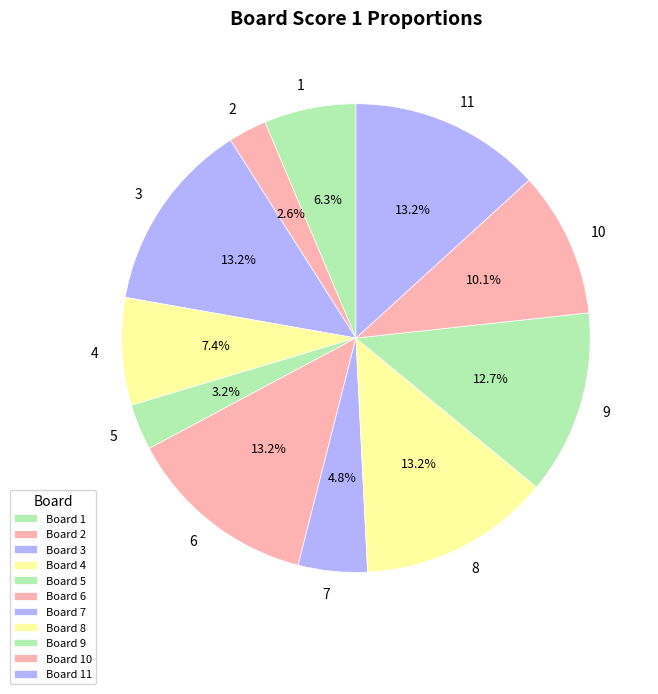

Between 6 and 5, which is larger?

6